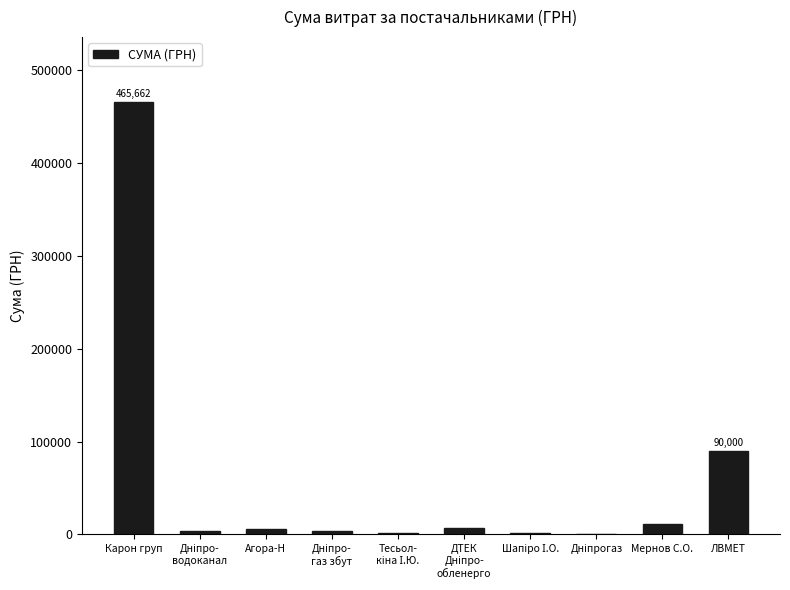

What is the greatest value displayed?

465662.5